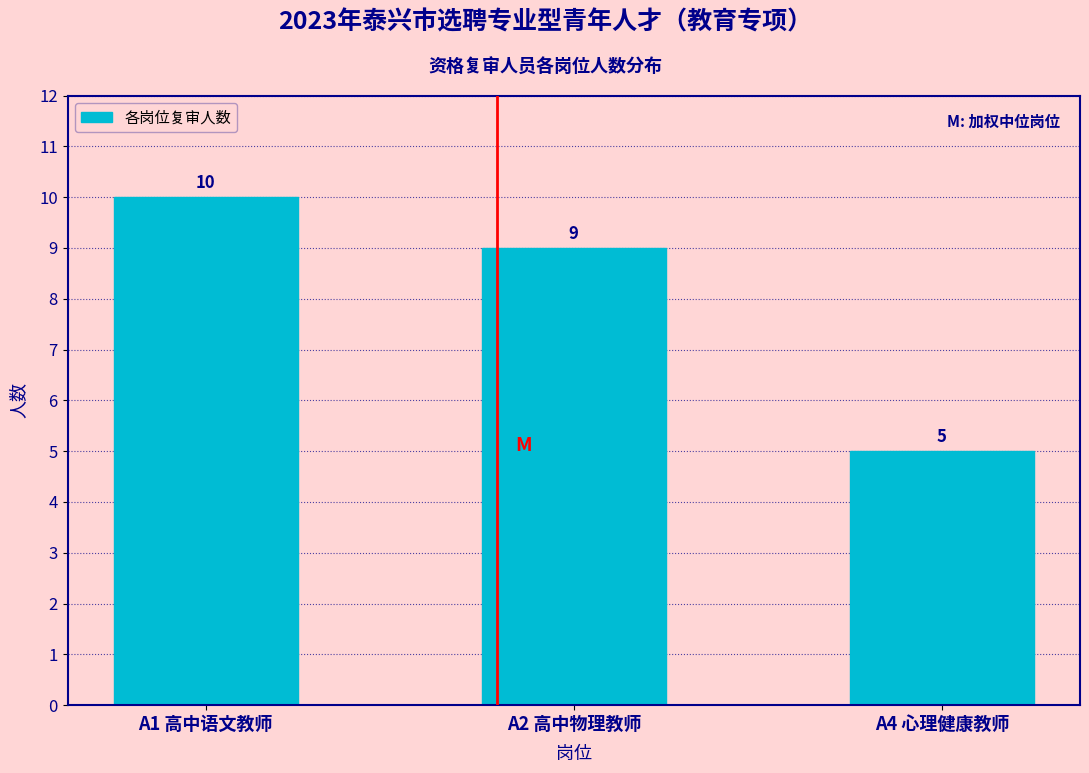

Reading left to right, what are all the values shown in this chart?

10	9	5